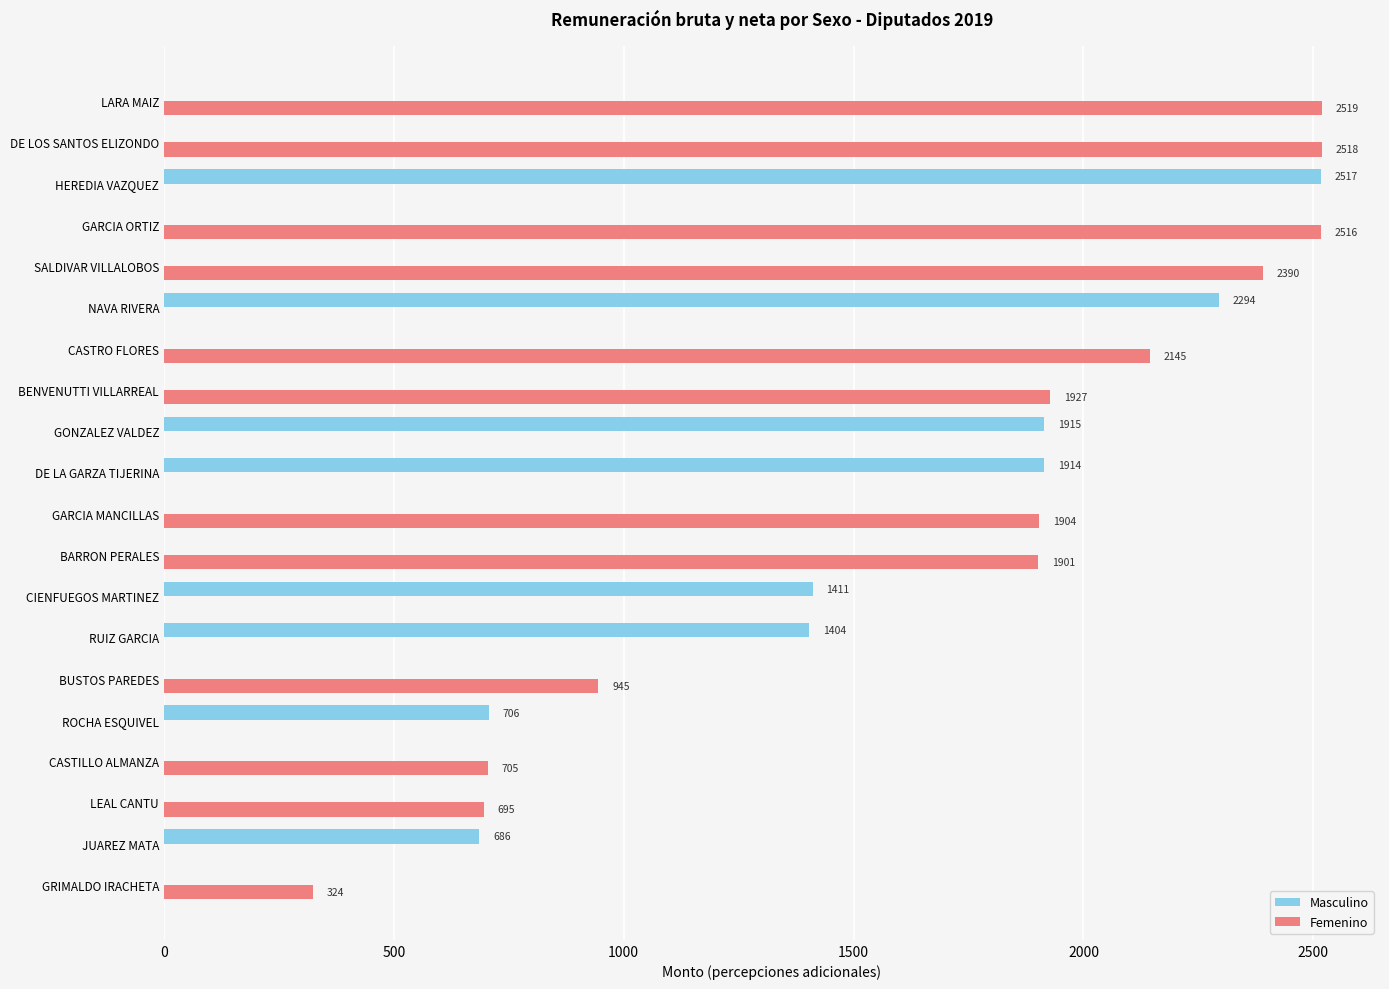

The value of Masculino at LEAL CANTU is 1233. True or false?

False